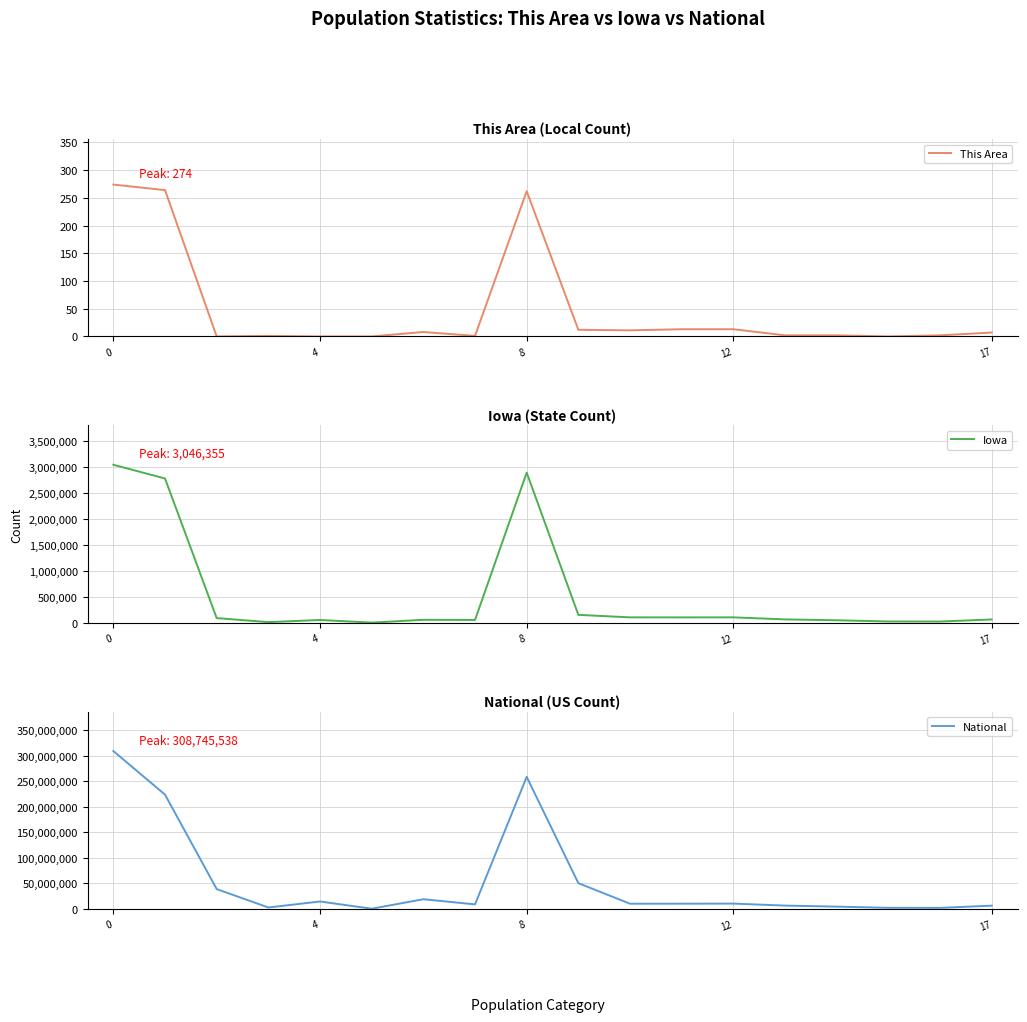

The value of Iowa at 4 is 4676844. True or false?

False